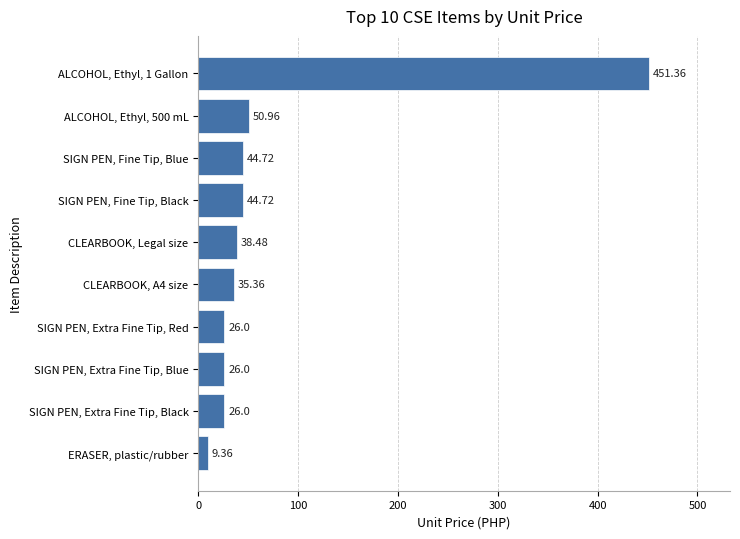

Which category has the lowest value across all series?

ERASER, plastic/rubber